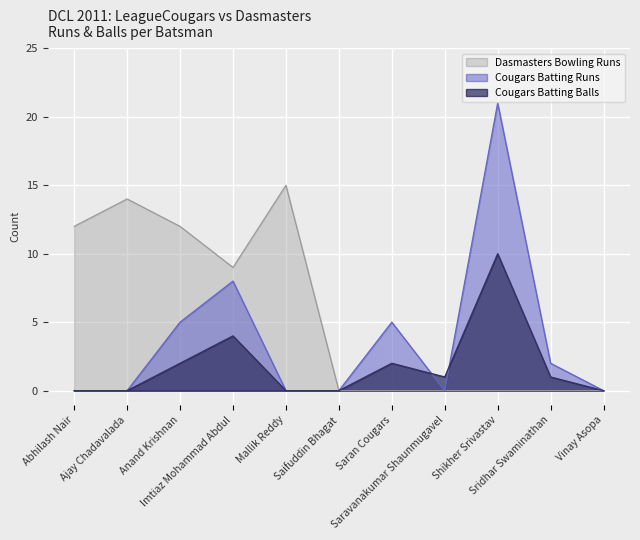

At Anand Krishnan, list the series in order from largest to smallest.

Dasmasters Bowling Runs, Cougars Batting Runs, Cougars Batting Balls